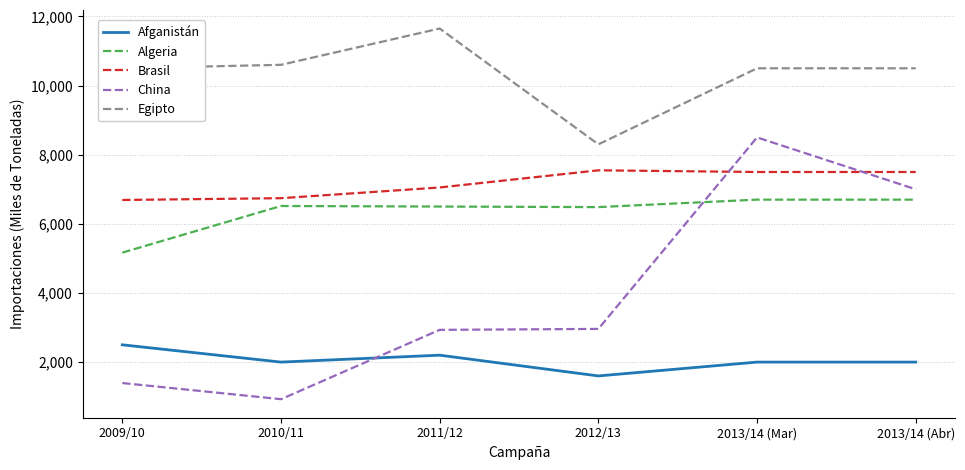

Between which two adjacent categories do Afganistán and China first intersect?

2010/11 and 2011/12